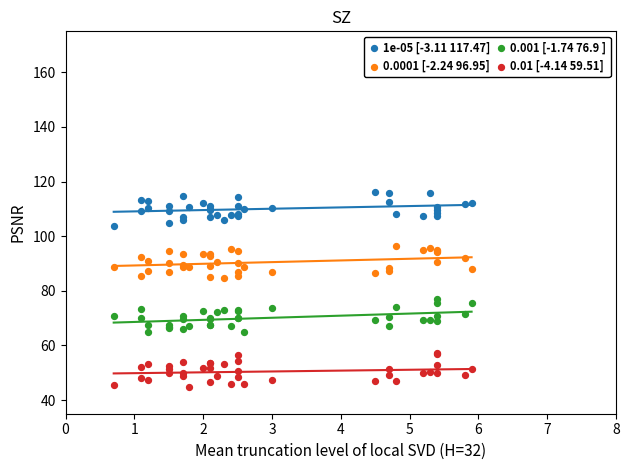

Which series reaches the maximum Y coordinate?

1e-05 [-3.11 117.47]